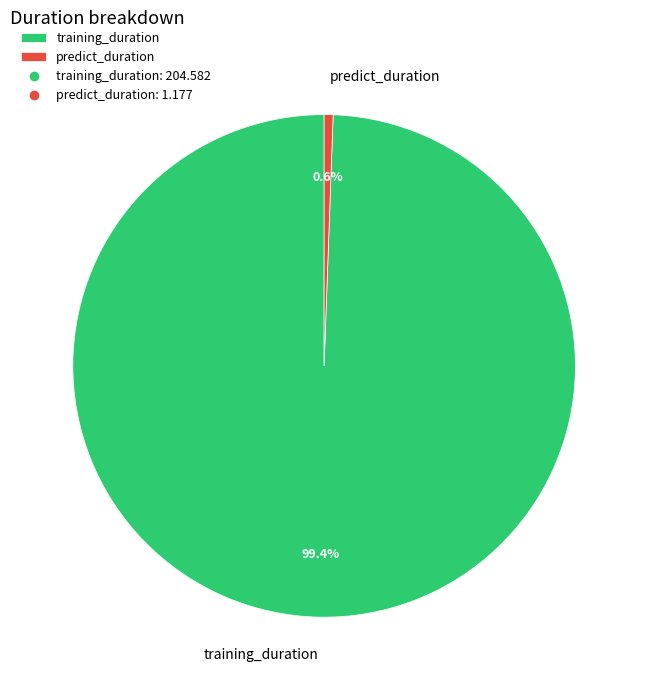

To the nearest percent, what portion does predict_duration represent?

1%